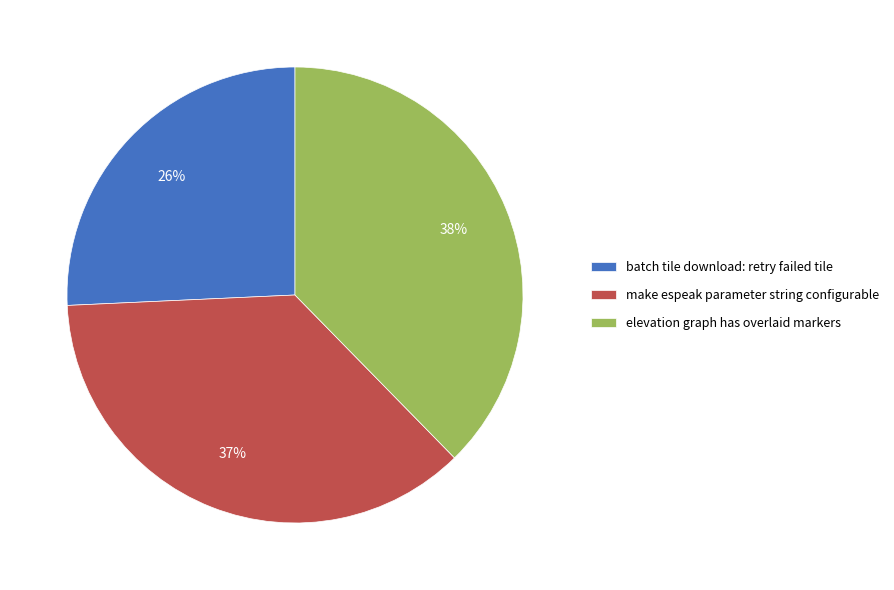

Rank the categories by value from highest to lowest.

elevation graph has overlaid markers, make espeak parameter string configurable, batch tile download: retry failed tile